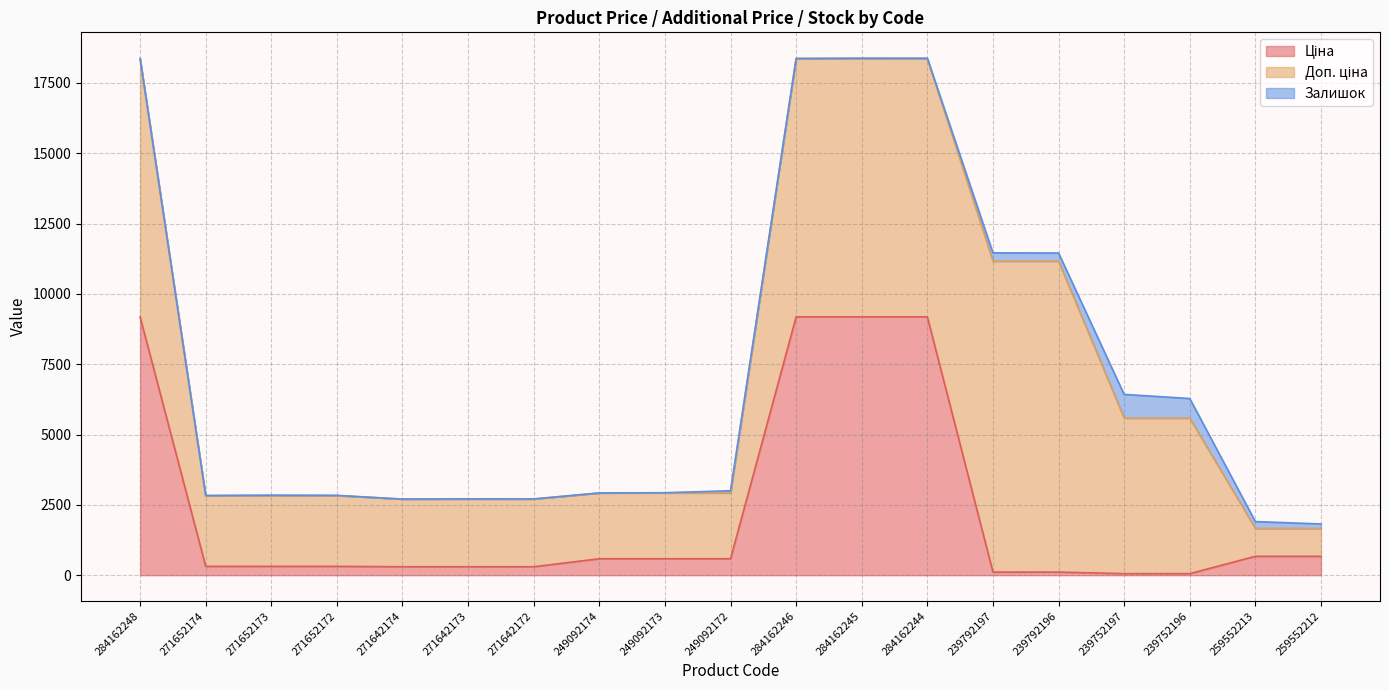

What is the difference between the Доп. ціна values at 259552213 and 249092173?

1346.9